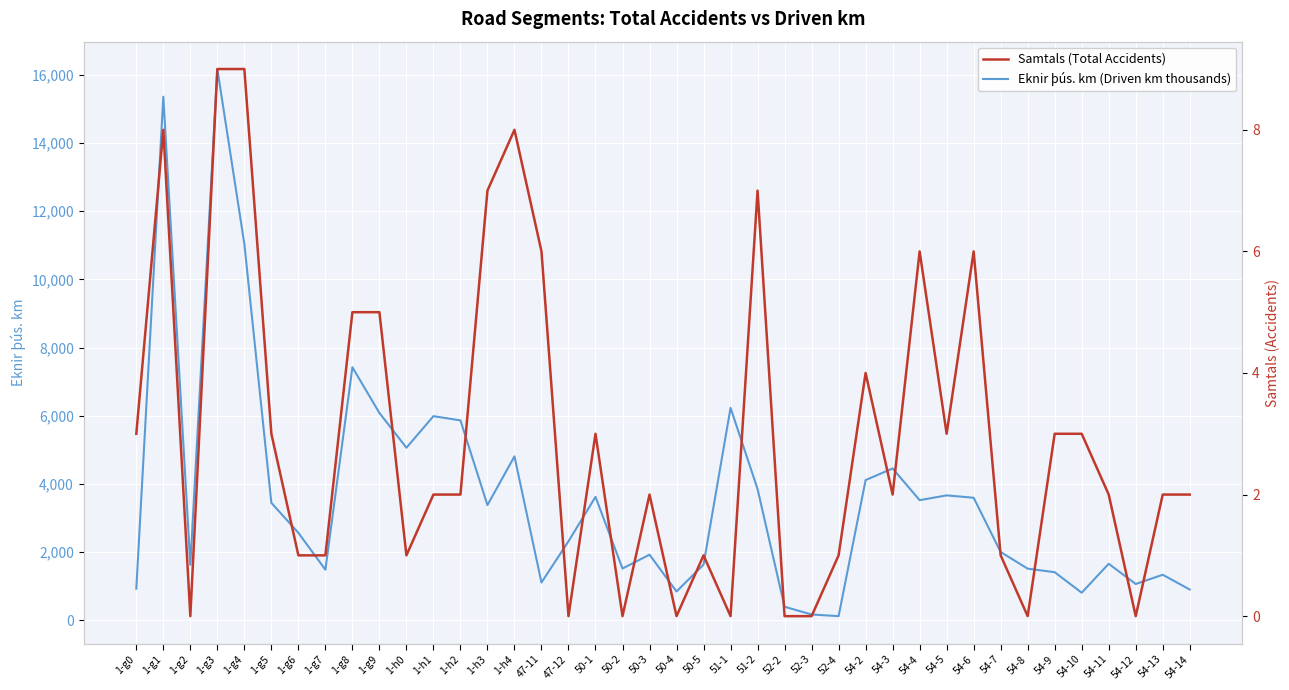

True or false: Samtals (Total Accidents) and Eknir þús. km (Driven km thousands) intersect in this chart.

False